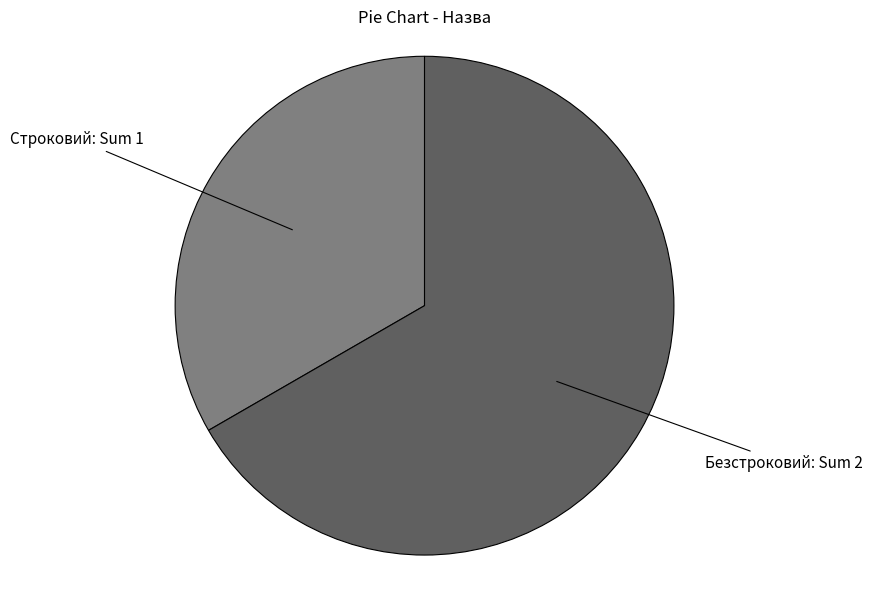

Does any single category account for the majority?

Yes